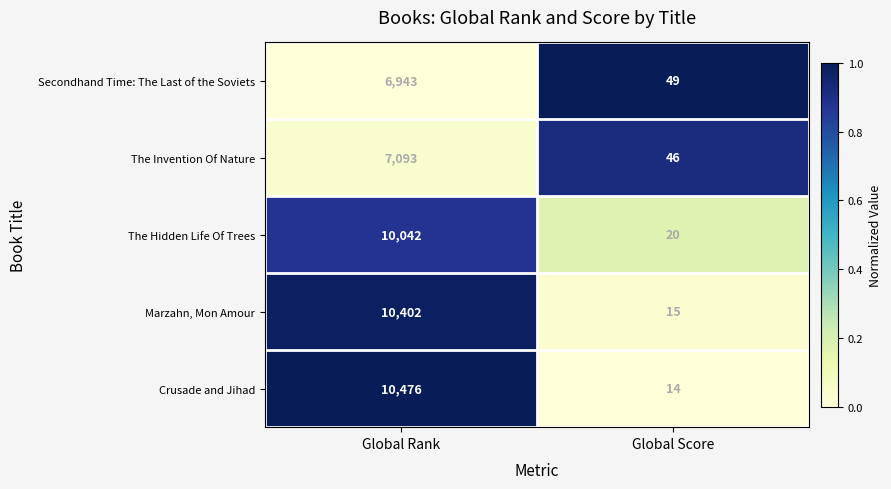

Is the value of Marzahn, Mon Amour at Global Score greater than the value of The Invention Of Nature at Global Score?

No